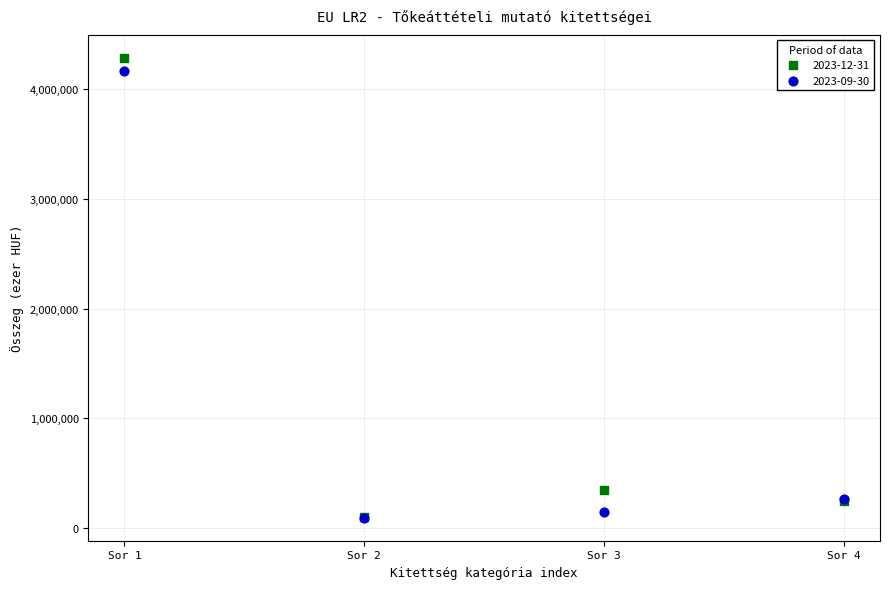

Across all series, what Y value is closest to 2190852?

342612.4